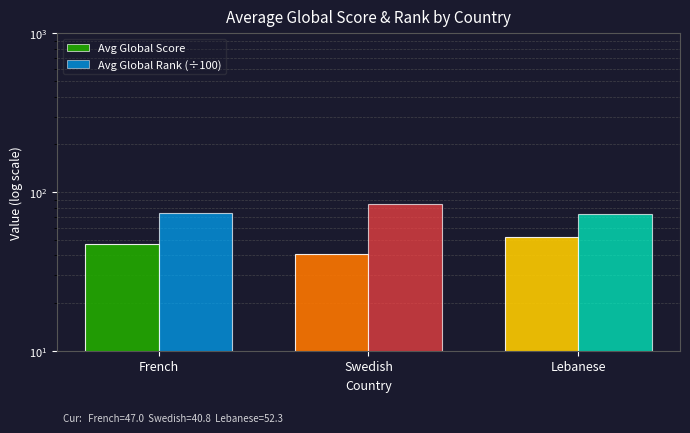

How many bars are there in total?

6